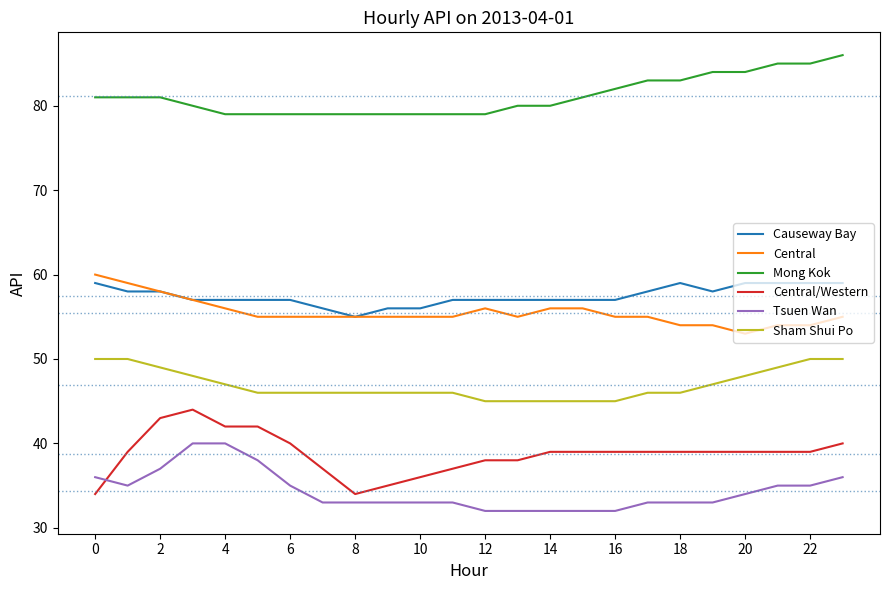

True or false: Central/Western and Central intersect in this chart.

False